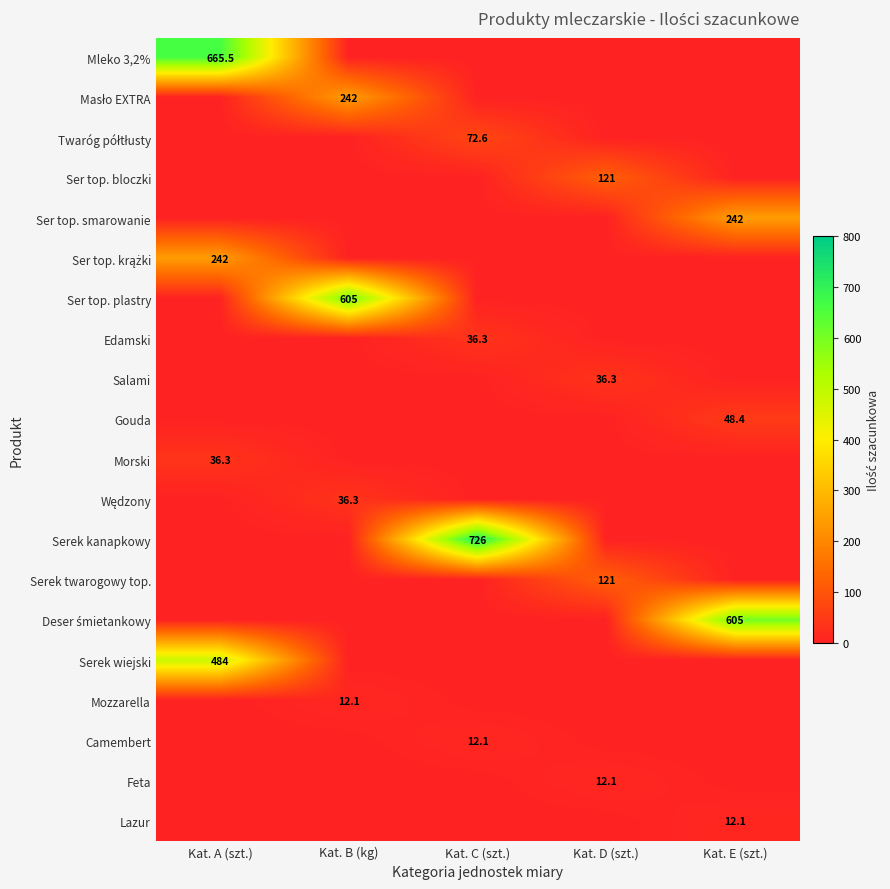

Is it true that Edamski equals 8.2 at Kat. C (szt.)?

False